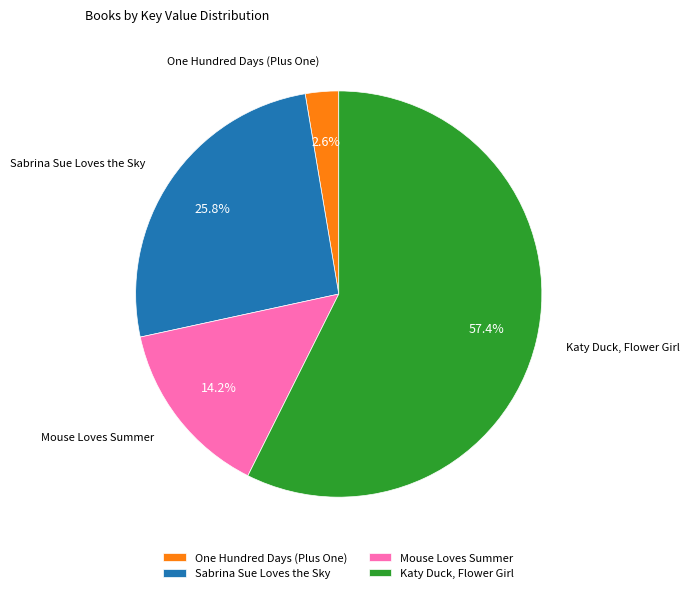

Is it true that Katy Duck, Flower Girl is 57% of the pie?

True